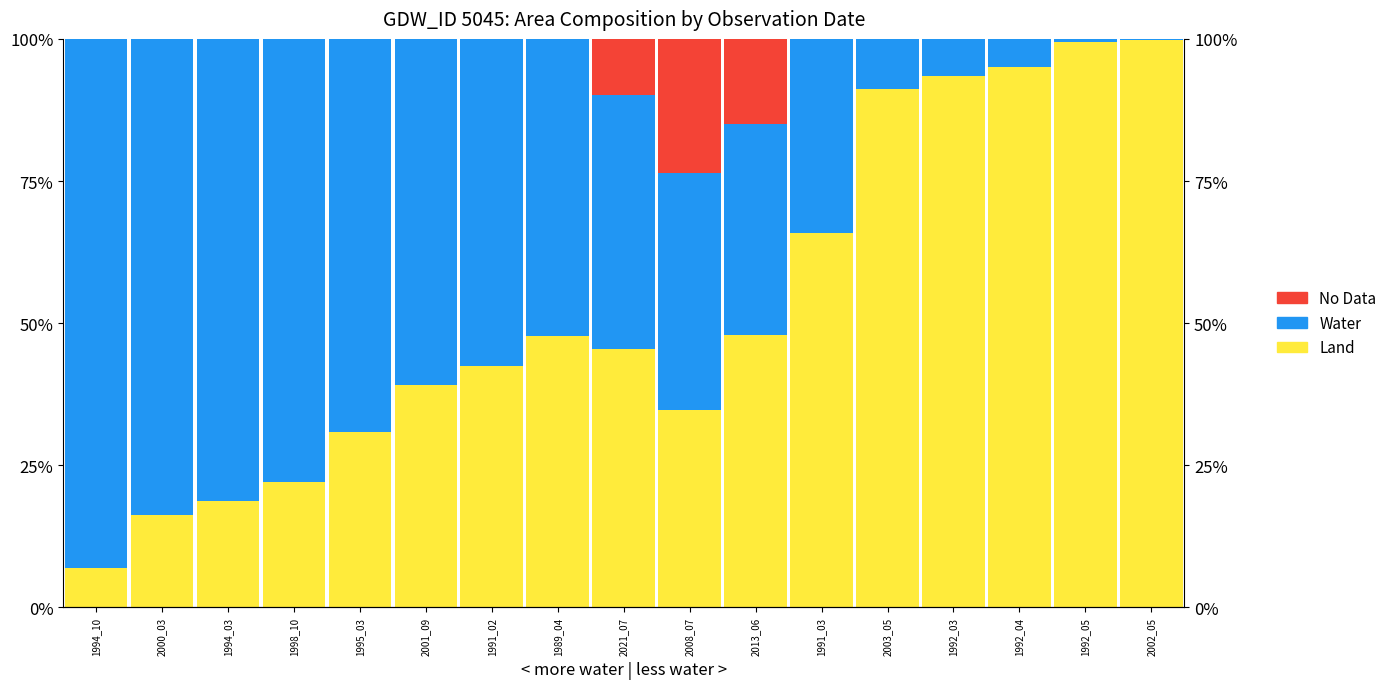

What is the sum of all Water values?

754.5